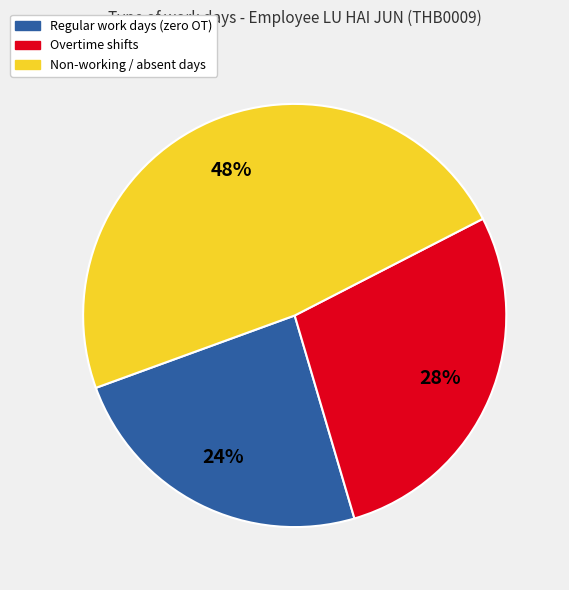

Count the number of slices in the pie.

3